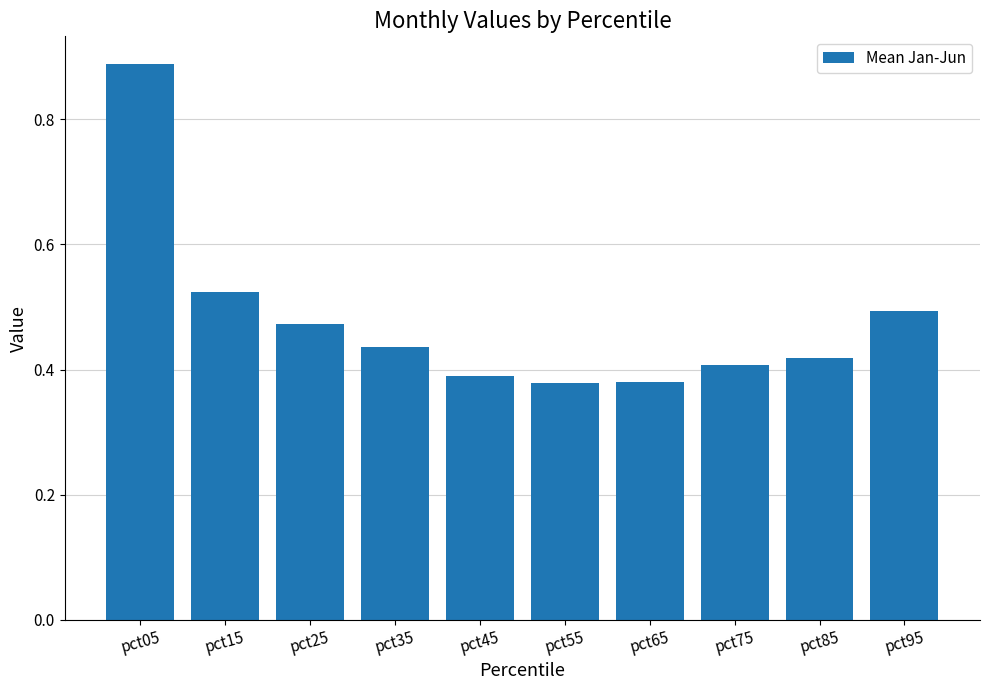

Count the number of data series in this chart.

1